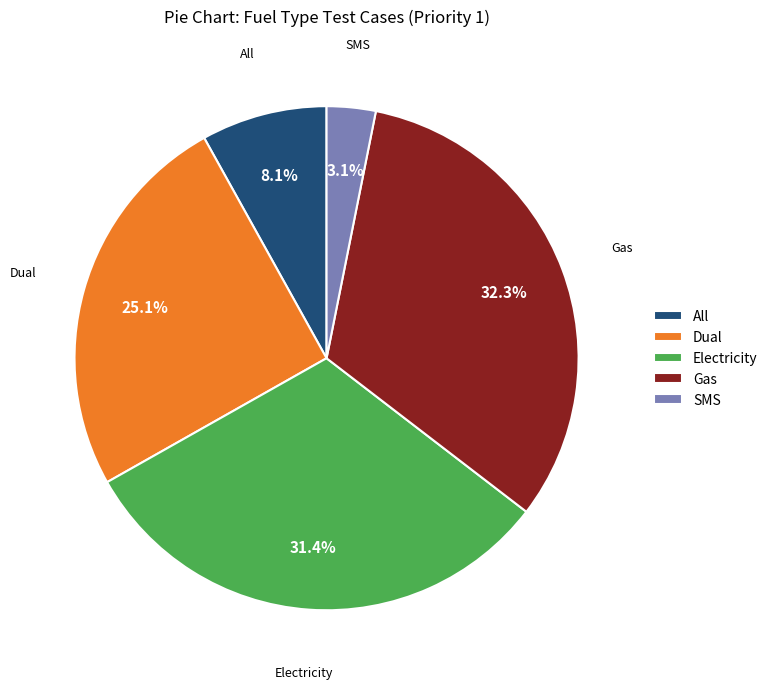

Does All represent more than half of the total?

No